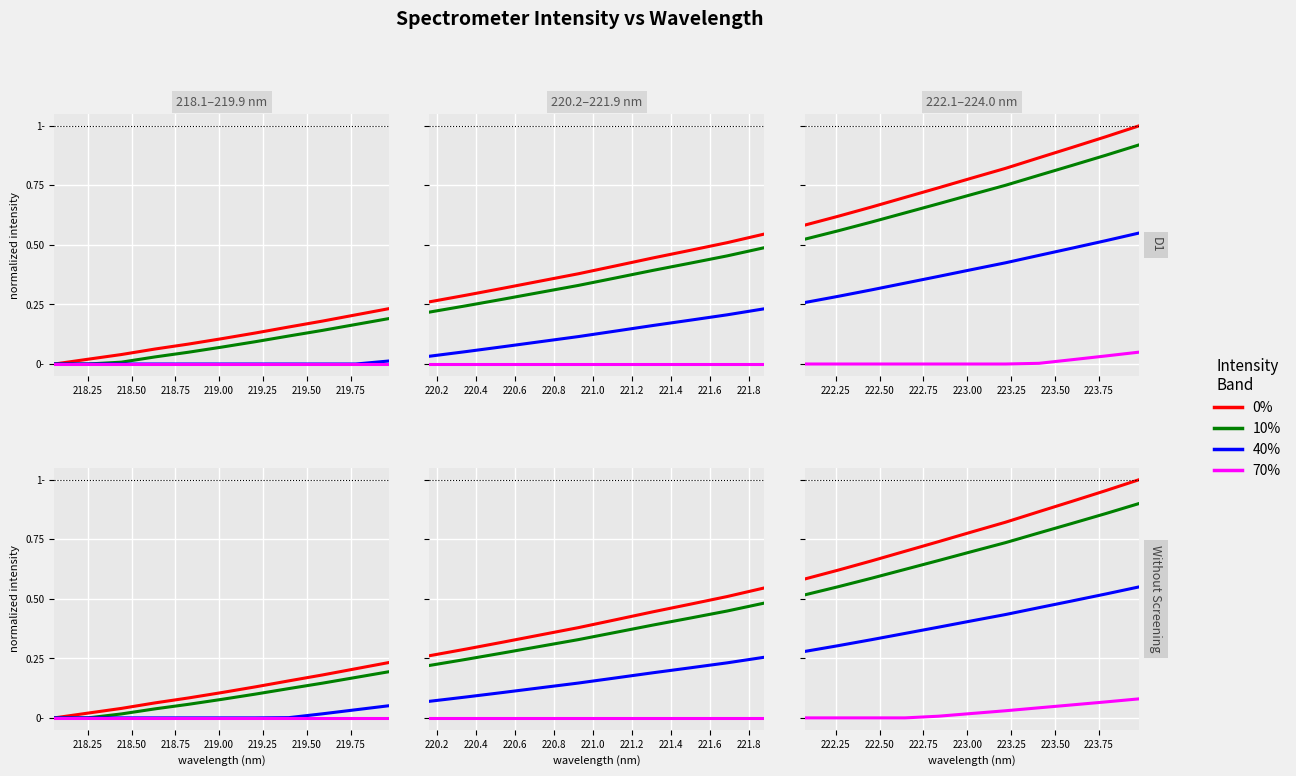

True or false: 10% has more than 2 points higher than both neighbors.

False